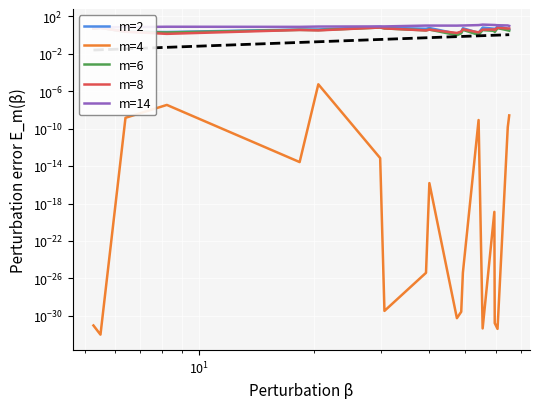

The value of m=14 at 10 is 2.1. True or false?

False